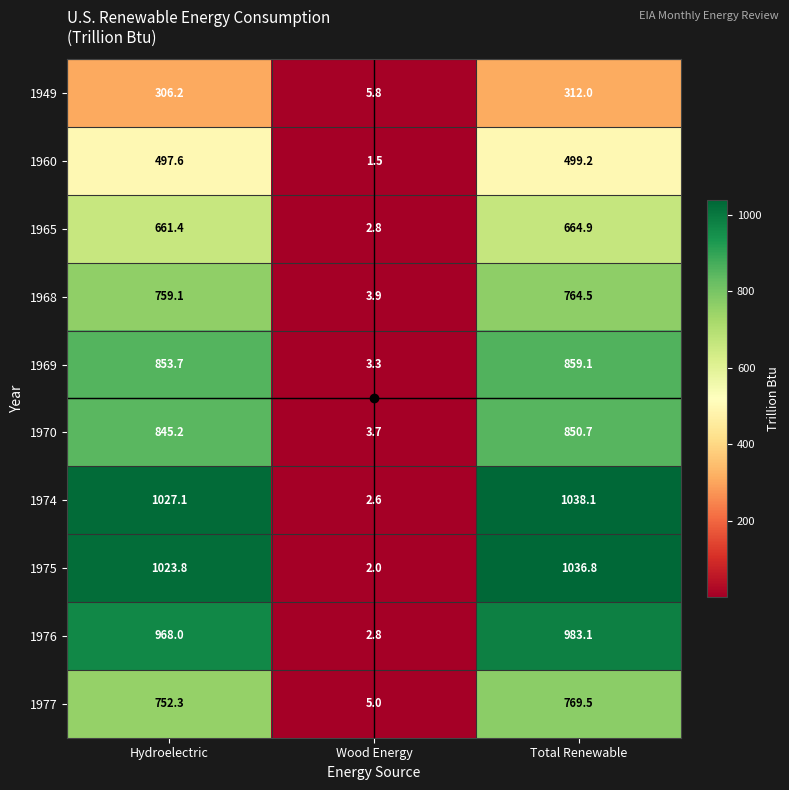

Where does the 1970 series first go above 845?

Hydroelectric